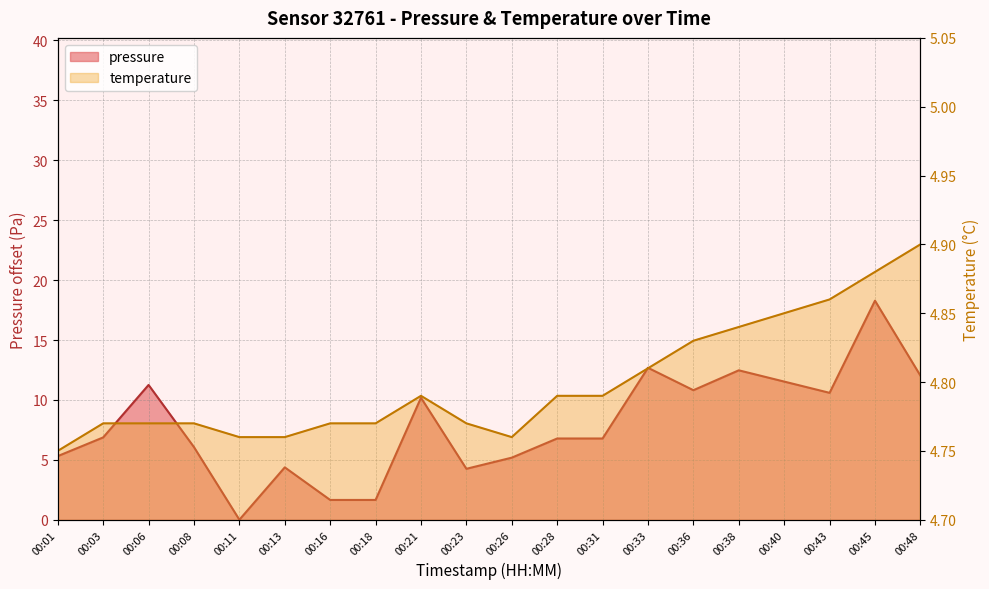

Reading right to left, list all the values displayed in this chart.

pressure: 12.0	18.3	10.6	11.5	12.5	10.8	12.7	6.8	6.8	5.2	4.2	10.2	1.6	1.6	4.4	0.0	6.1	11.2	6.9	5.3
temperature: 4.9	4.9	4.9	4.8	4.8	4.8	4.8	4.8	4.8	4.8	4.8	4.8	4.8	4.8	4.8	4.8	4.8	4.8	4.8	4.8